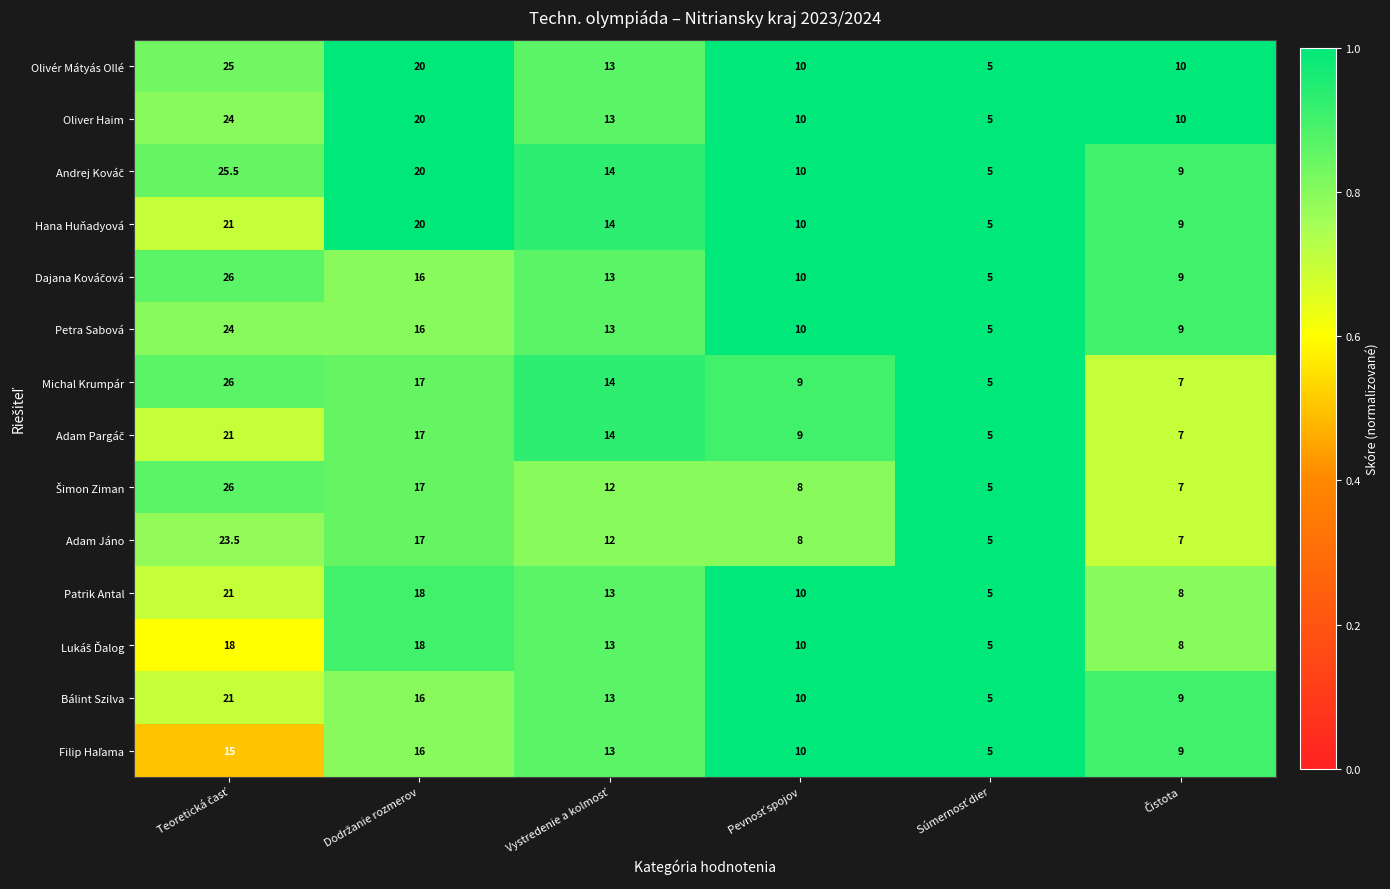

What is the minimum value for Patrik Antal?

5.0